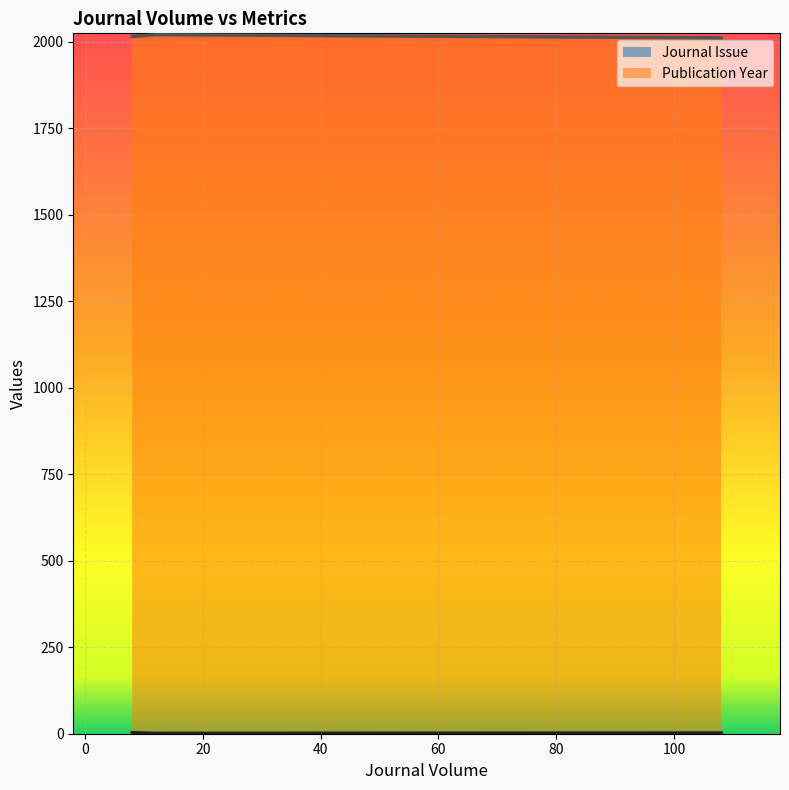

What is the highest value of the Publication Year series?

2021